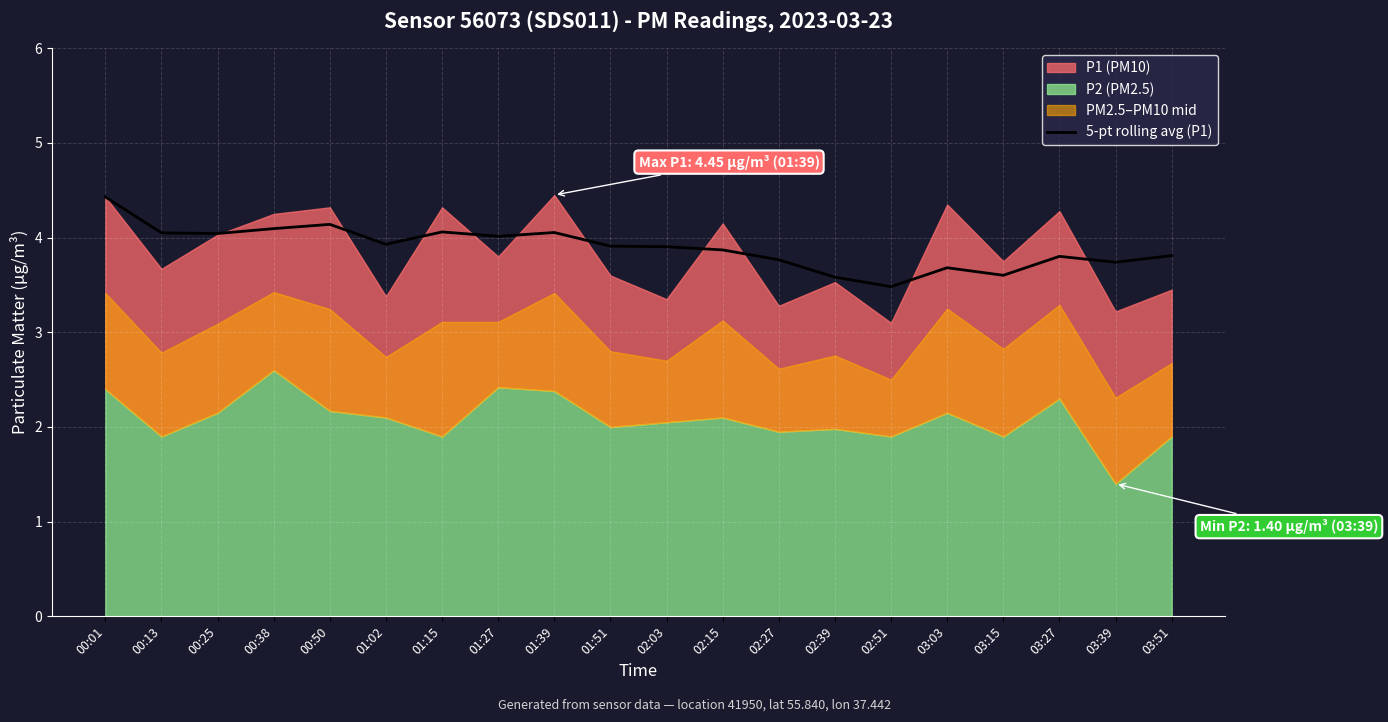

Where is the data nearest to the value 3?

02:51